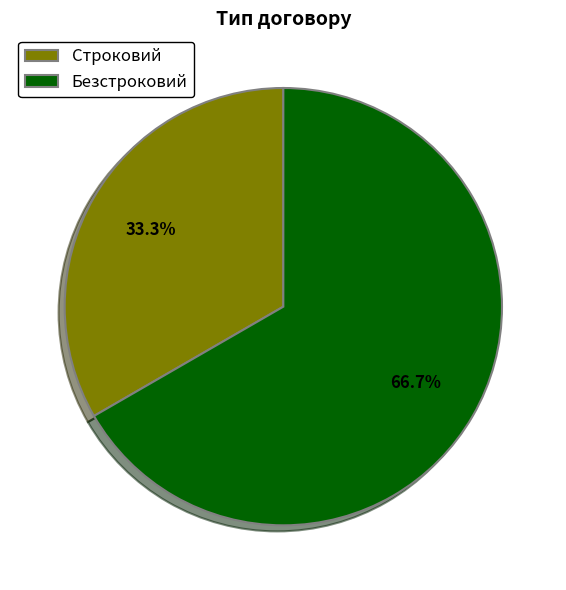

How many segments does this pie chart have?

2